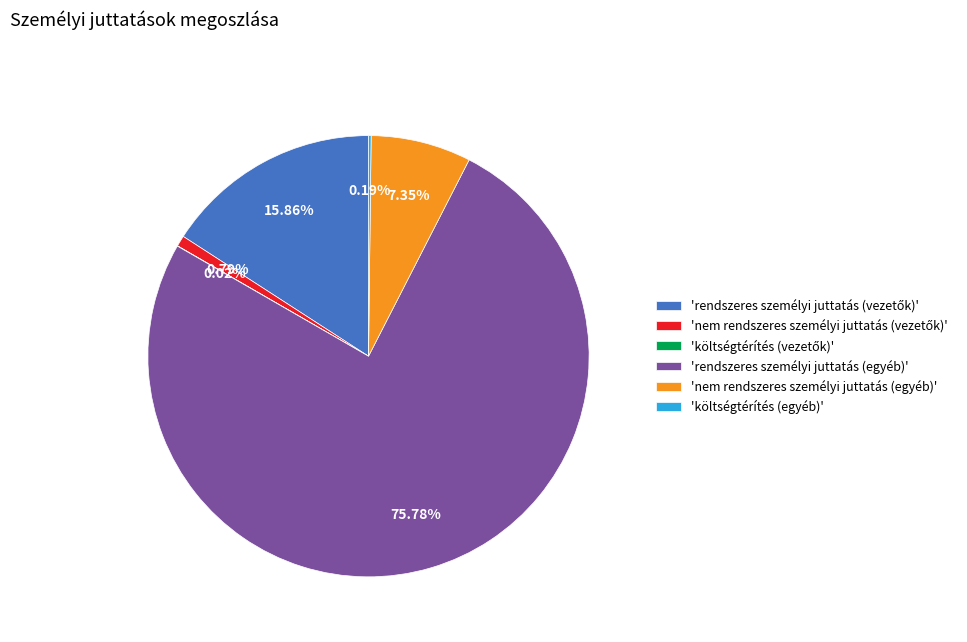

Which slice is the largest?

'rendszeres személyi juttatás (egyéb)'